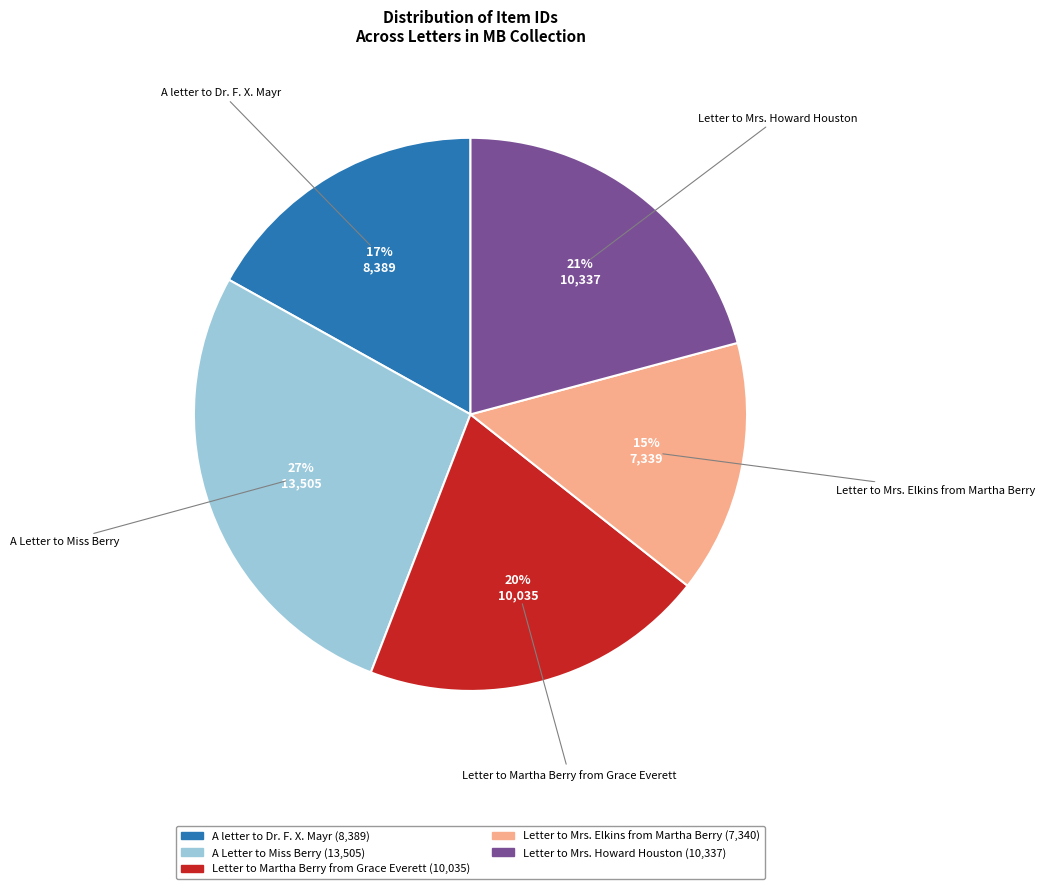

How many segments does this pie chart have?

5